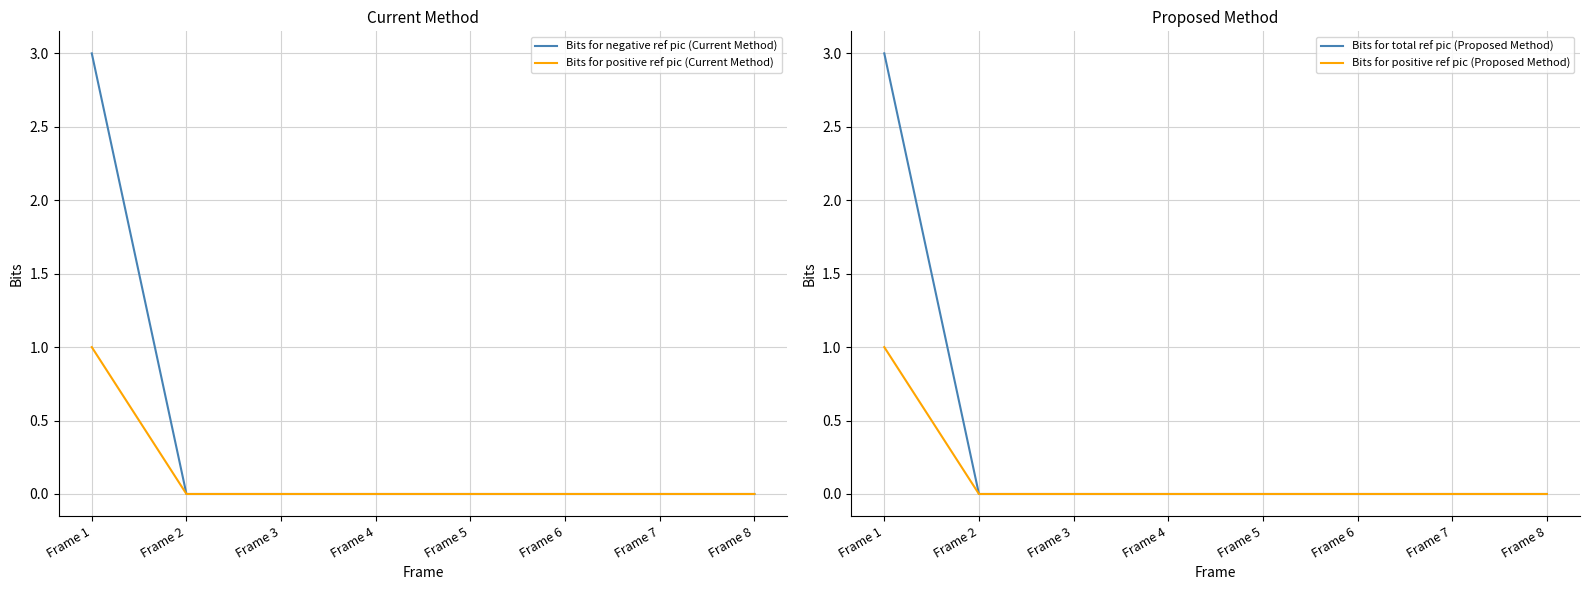

What is the difference between the highest and lowest values at Frame 1?

2